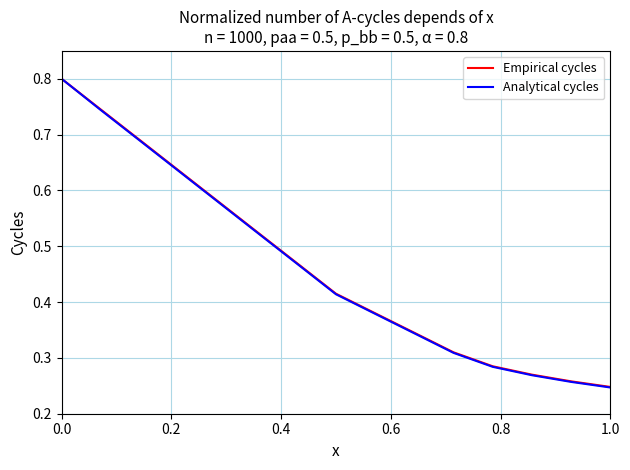

Which series has the largest range (max minus min)?

Analytical cycles